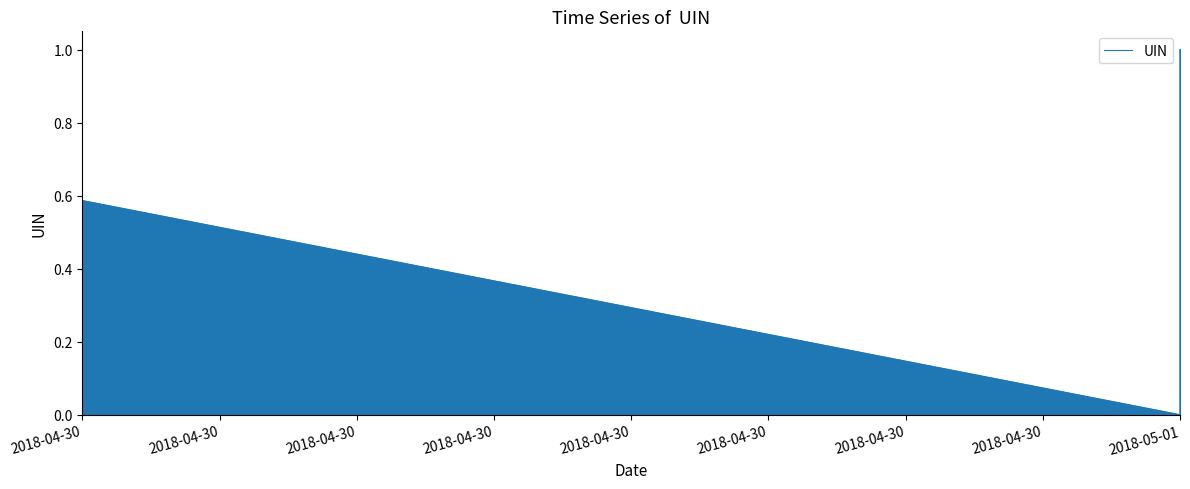

At which category does the chart reach its minimum across all series?

2018-05-01